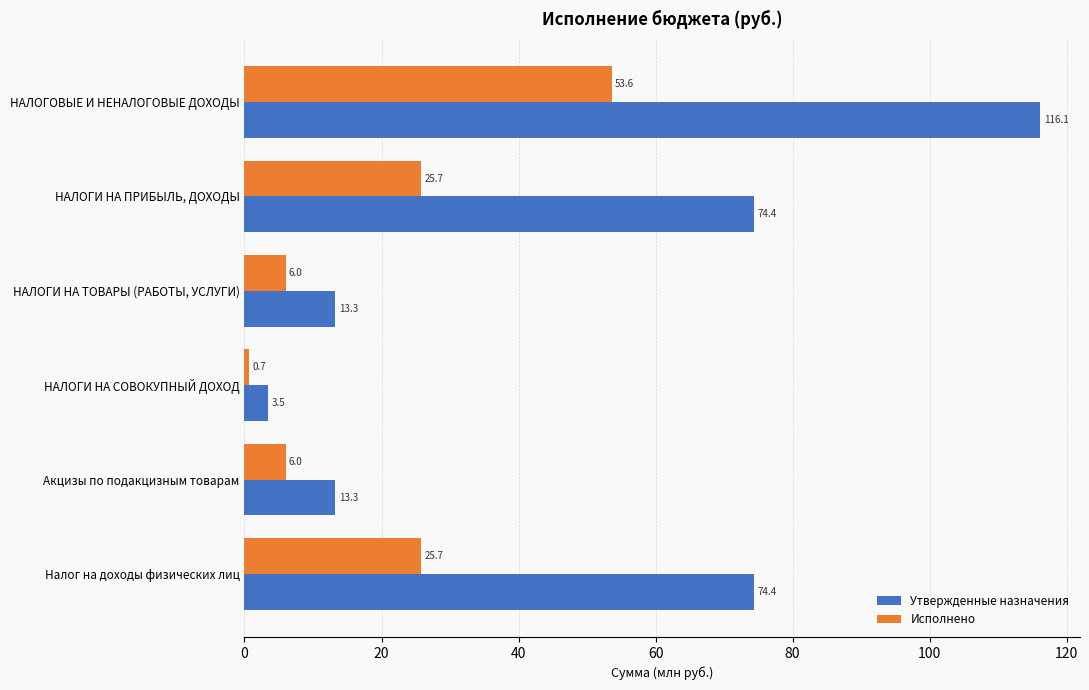

Is the value of Исполнено at НАЛОГОВЫЕ И НЕНАЛОГОВЫЕ ДОХОДЫ greater than the value of Утвержденные назначения at НАЛОГИ НА СОВОКУПНЫЙ ДОХОД?

Yes